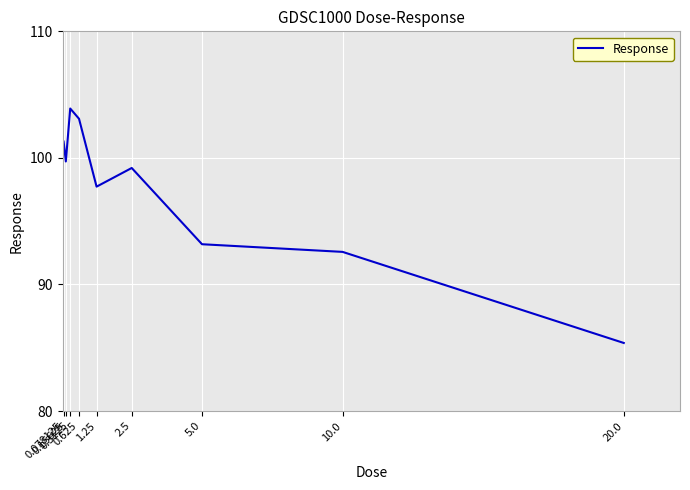

List the labels in order of value, smallest first.

20.0, 10.0, 5.0, 1.25, 2.5, 0.15625, 0.078125, 0.625, 0.3125